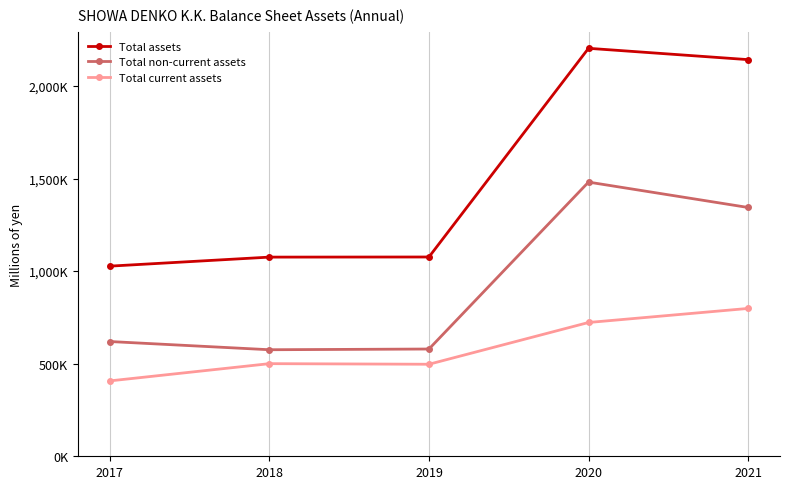

What are all the series names shown in the legend?

Total assets, Total non-current assets, Total current assets